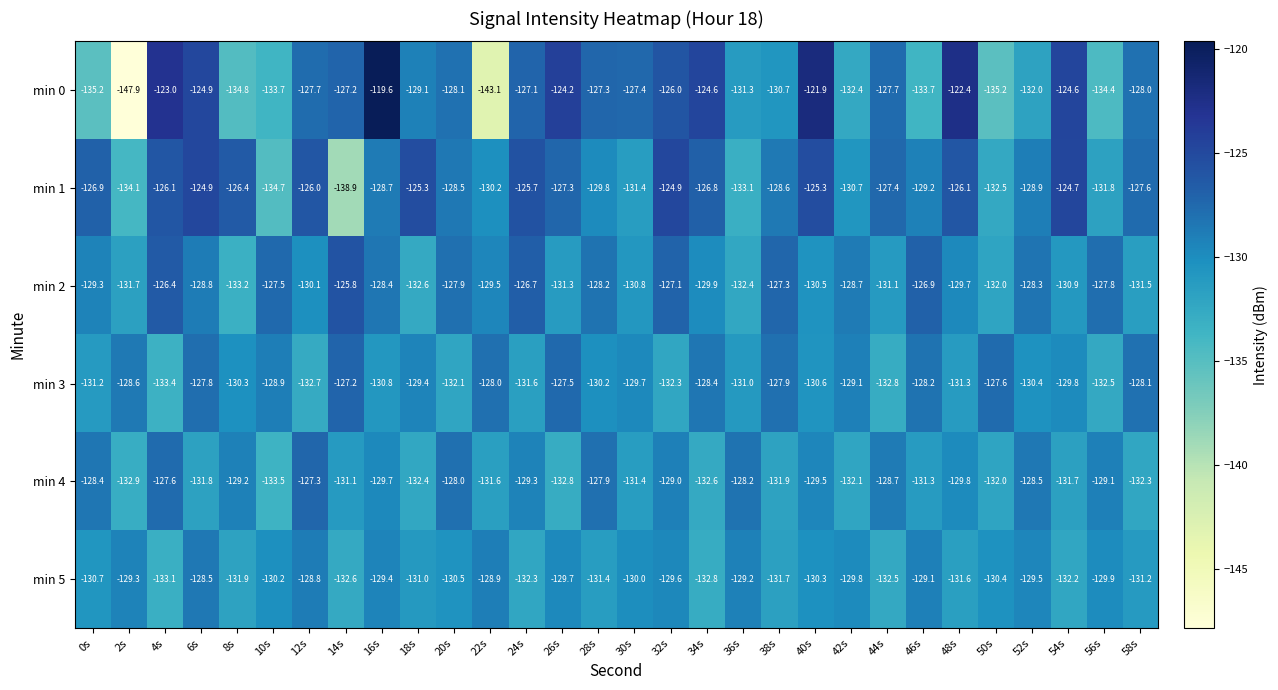

Is it true that min 4 equals -131.4 at 30s?

True